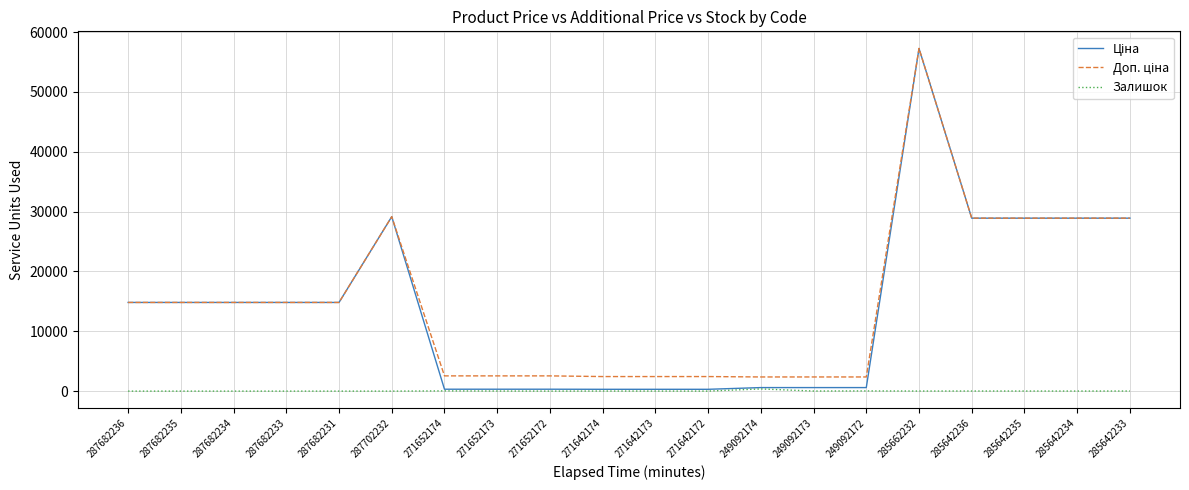

How many lines are shown in the chart?

3